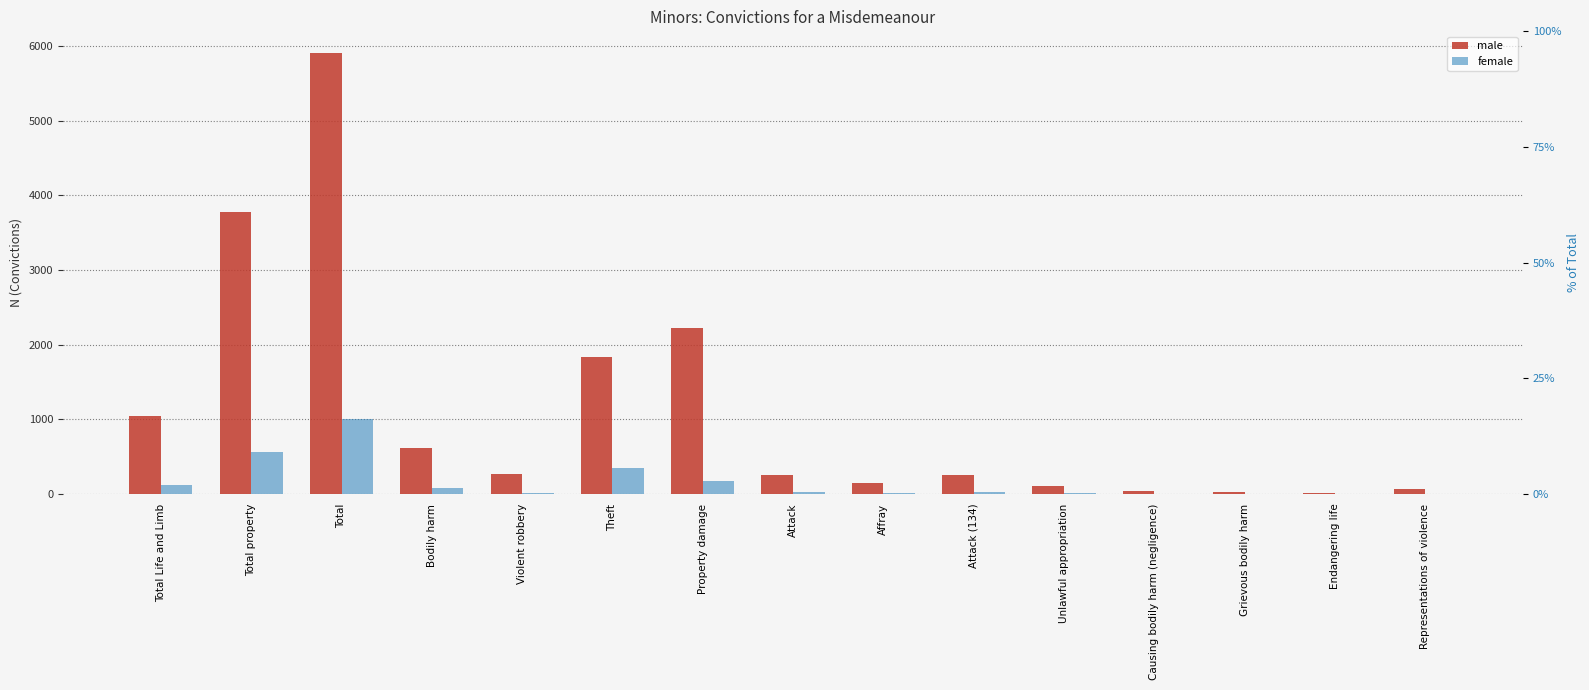

What is the difference between the highest and lowest values at Affray?

144